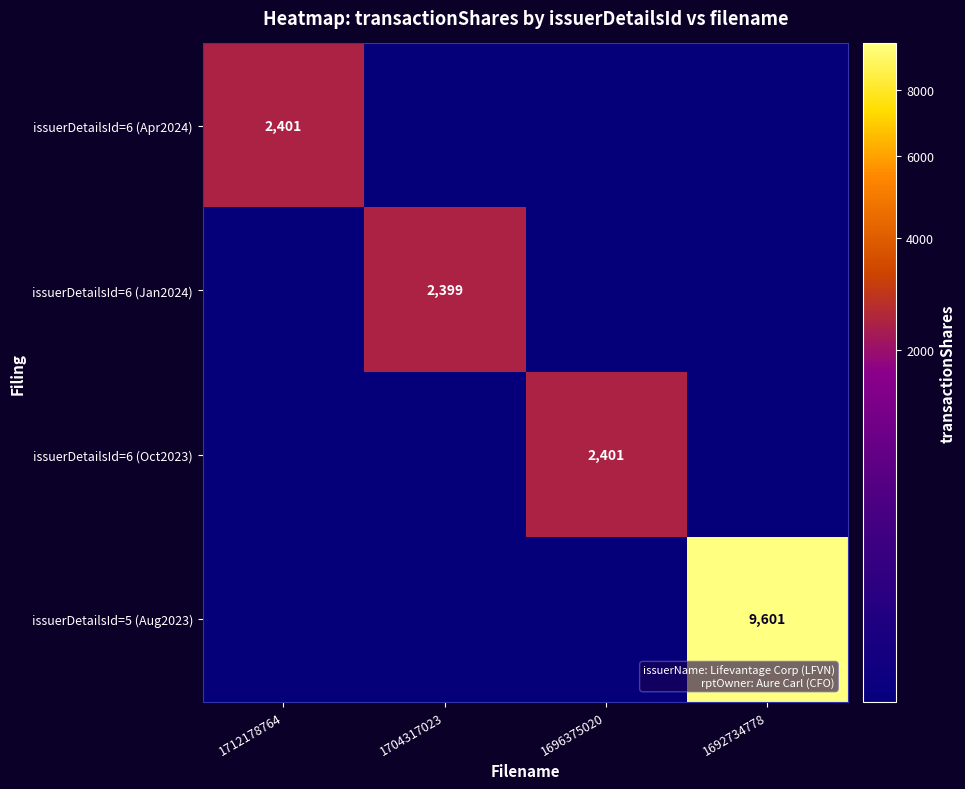

Rank the series at 1712178764 from highest to lowest value.

issuerDetailsId=6 (Apr2024), issuerDetailsId=6 (Jan2024), issuerDetailsId=6 (Oct2023), issuerDetailsId=5 (Aug2023)